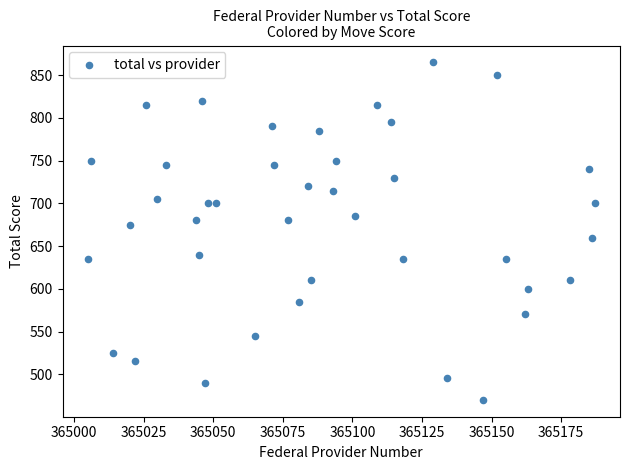

What is the range of X values (max minus min)?

182